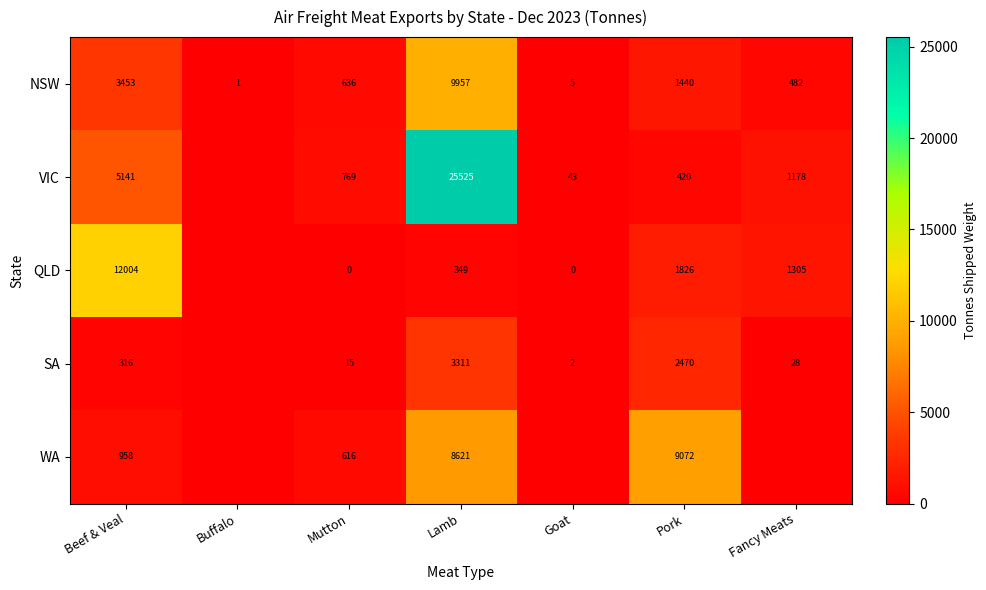

What is the difference between the VIC values at Beef & Veal and Fancy Meats?

3963